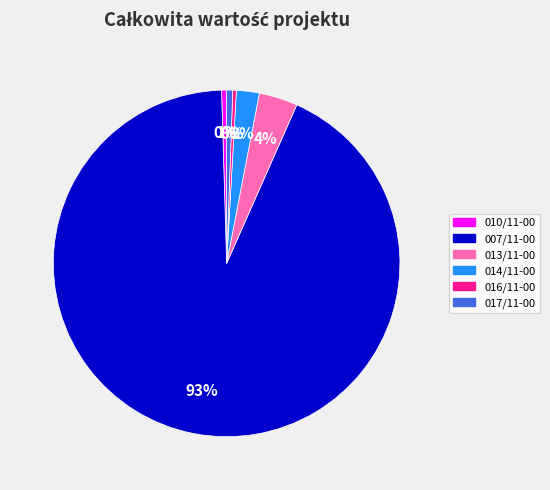

What percentage is the 007/11-00 slice, to the nearest percent?

93%